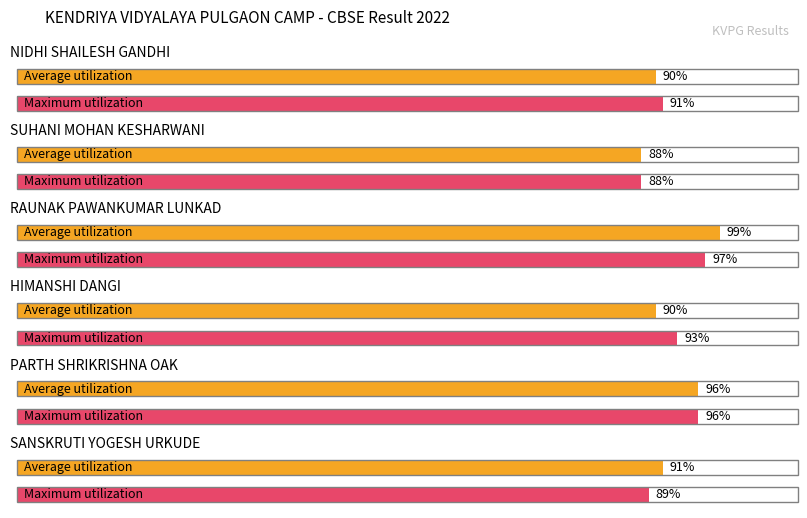

How many series are shown in this chart?

2